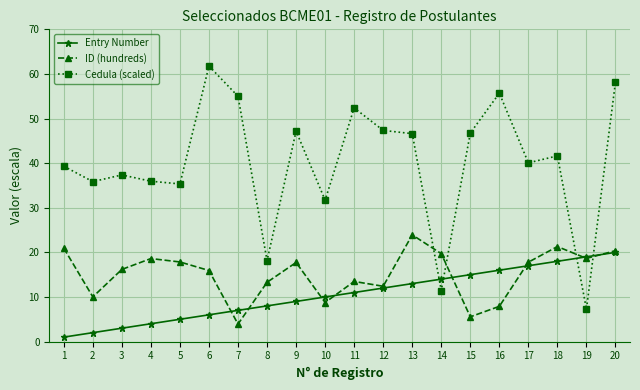

What is the value of the Entry Number point at the 19th from the left?

19.0